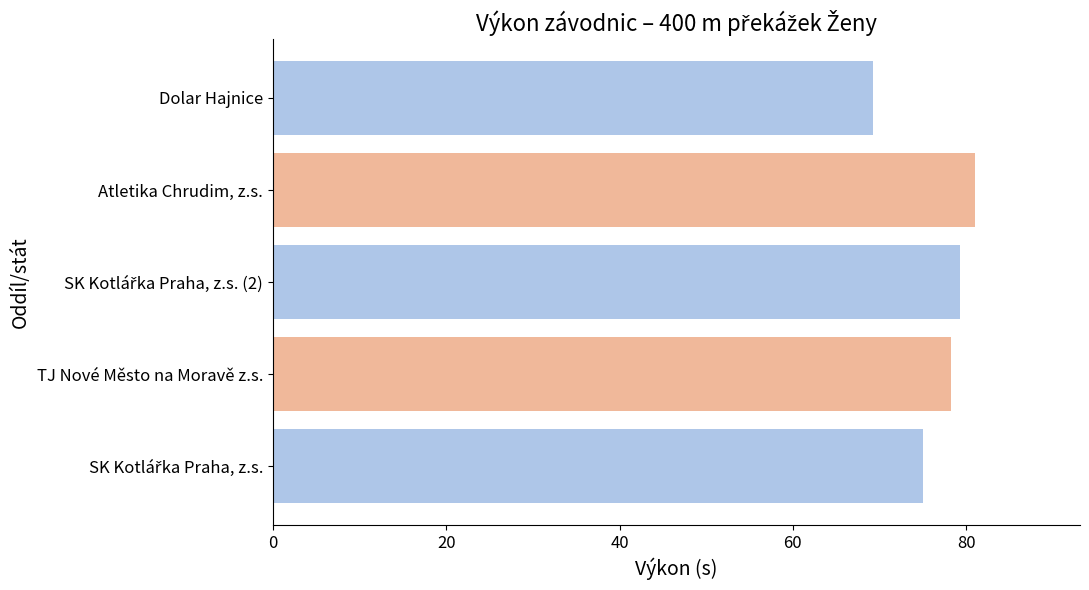

What is the approximate value at TJ Nové Město na Moravě z.s.?

78.2